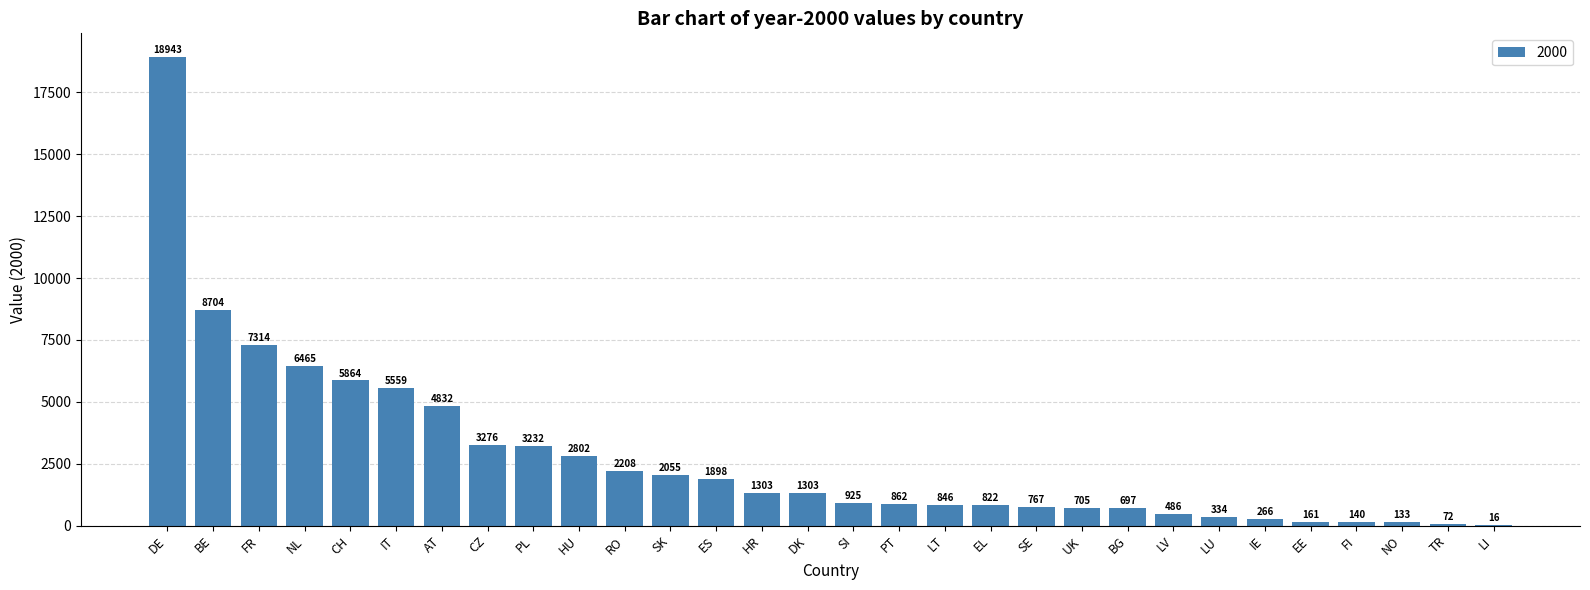

Reading left to right, extract all data points from this chart.

DE=18943	BE=8704	FR=7314	NL=6465	CH=5864	IT=5559	AT=4832	CZ=3276	PL=3232	HU=2802	RO=2208	SK=2055	ES=1898	HR=1303	DK=1303	SI=925	PT=862	LT=846	EL=822	SE=767	UK=705	BG=697	LV=486	LU=334	IE=266	EE=161	FI=140	NO=133	TR=72	LI=16